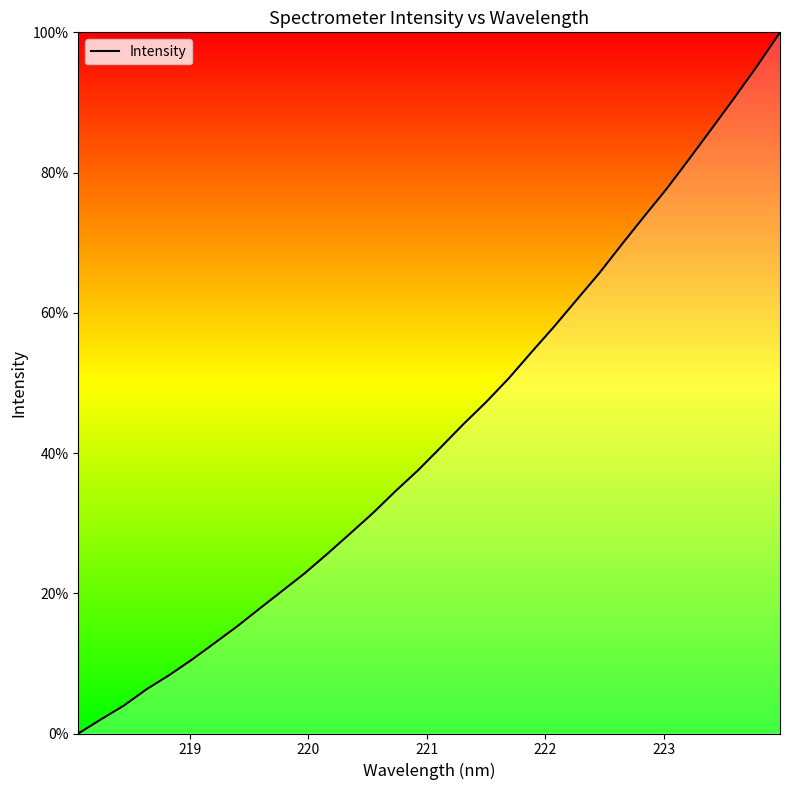

Does the chart display data point markers on the line(s)?

No